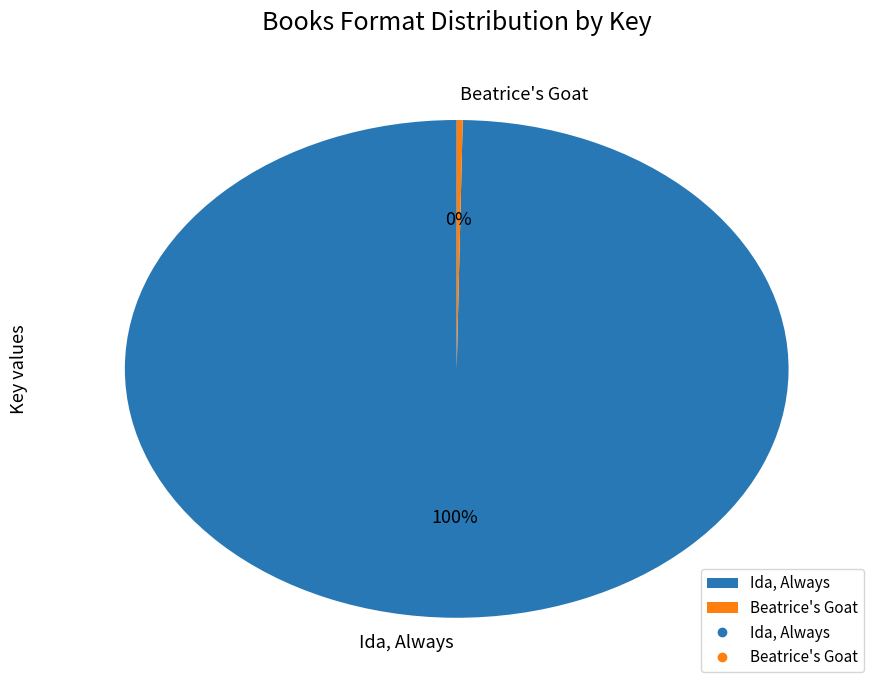

Between Ida, Always and Beatrice's Goat, which is larger?

Ida, Always